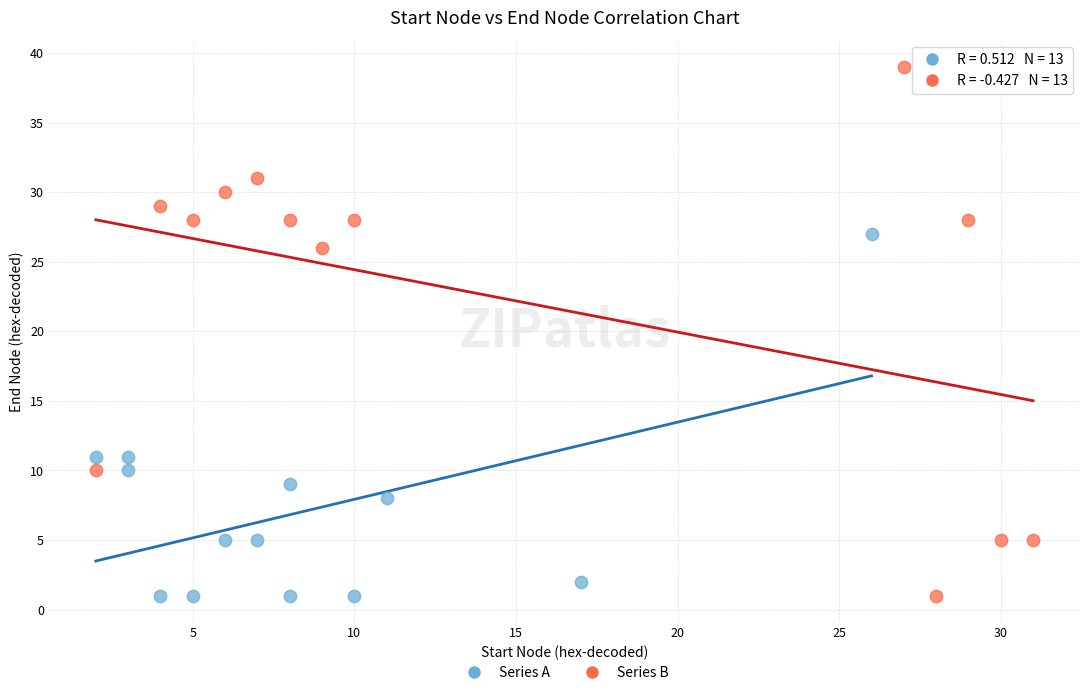

Which series contains the highest Y value?

Series B